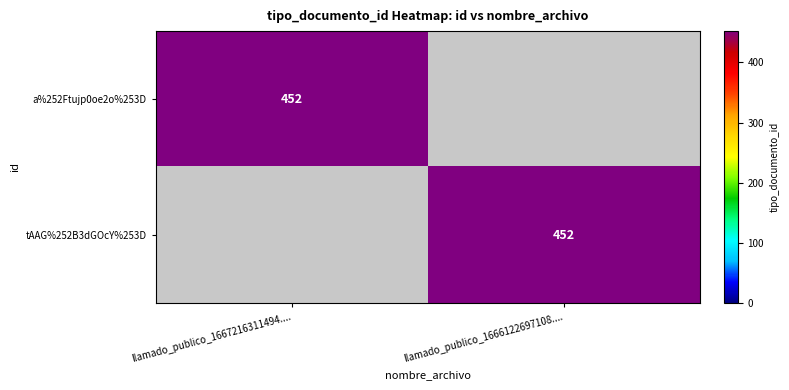

True or false: tAAG%252B3dGOcY%253D has a value of 605 at llamado_publico_1666122697108.....

False